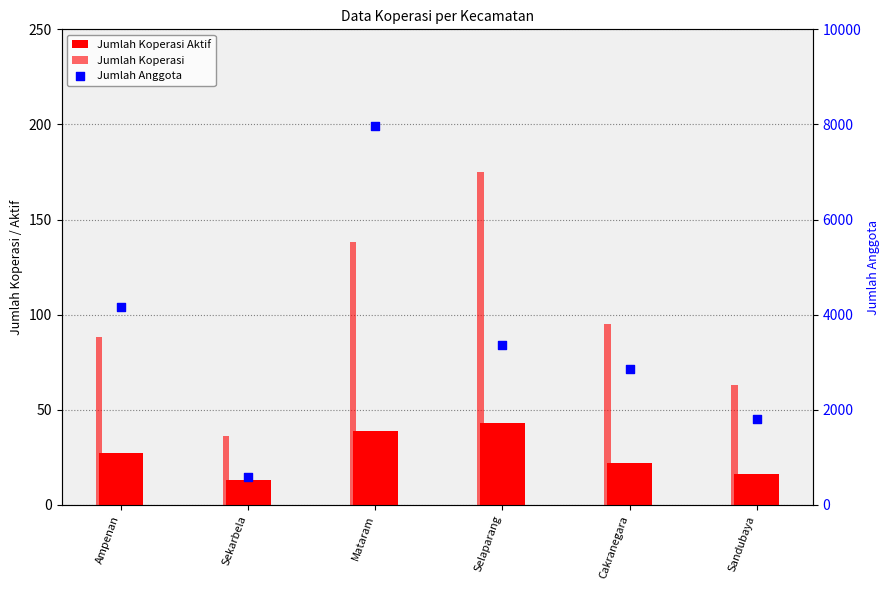

Which series contains the lowest Y value?

Jumlah Koperasi Aktif